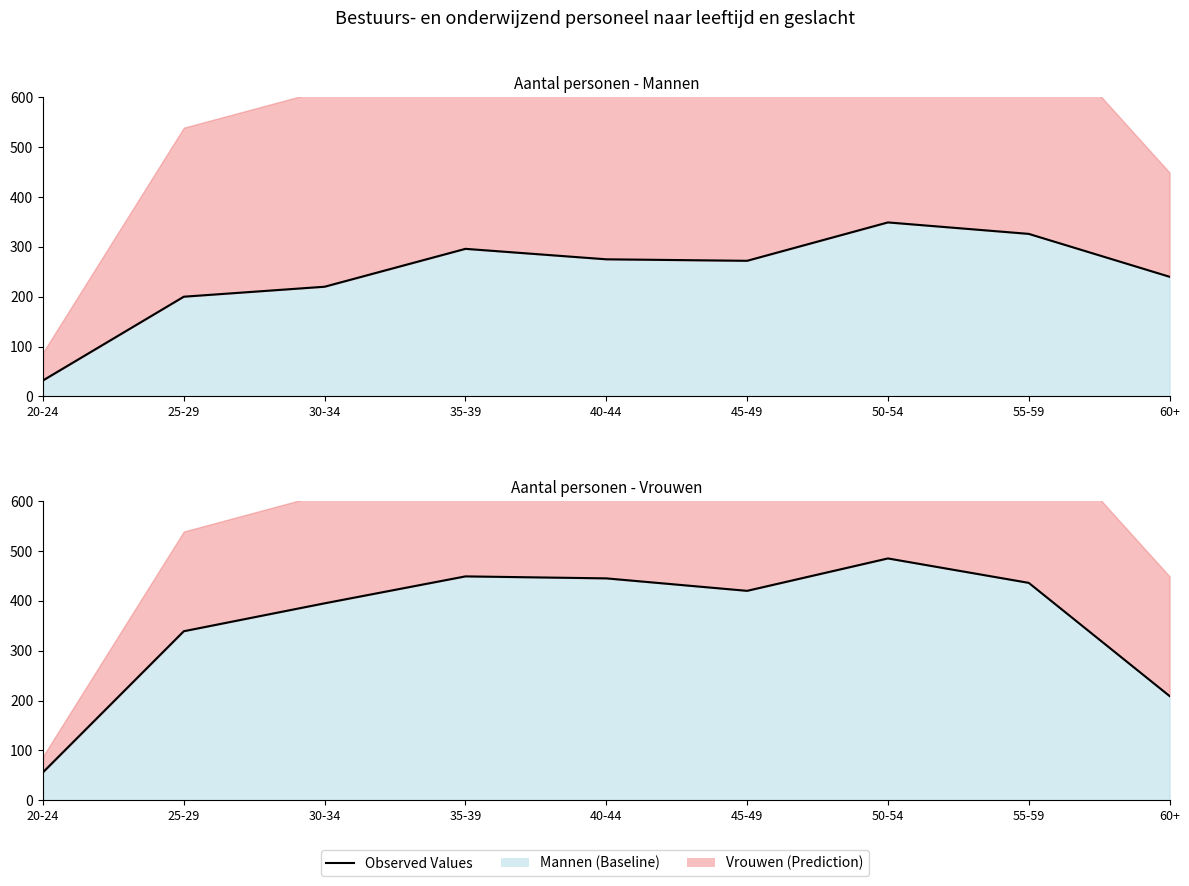

At which category is the sum across all series the highest?

50-54